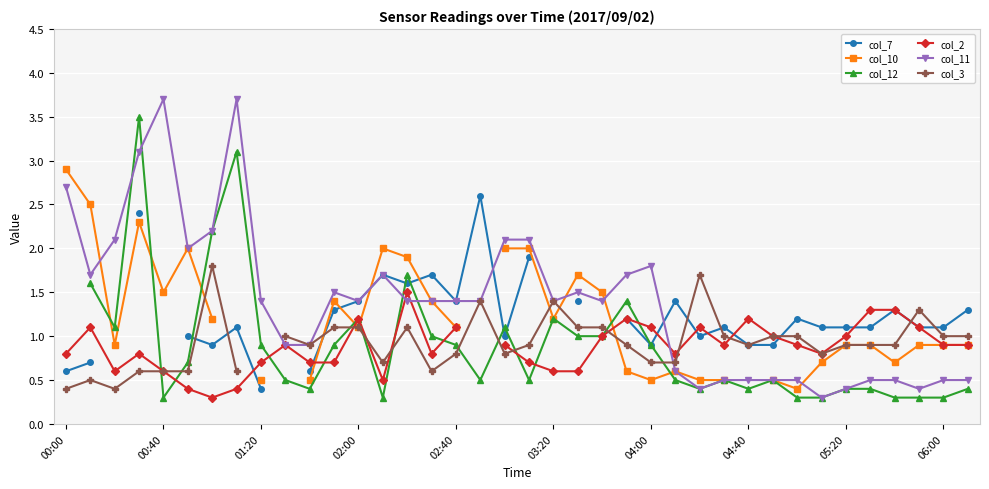

Which category has the lowest value in the col_3 series?

00:00